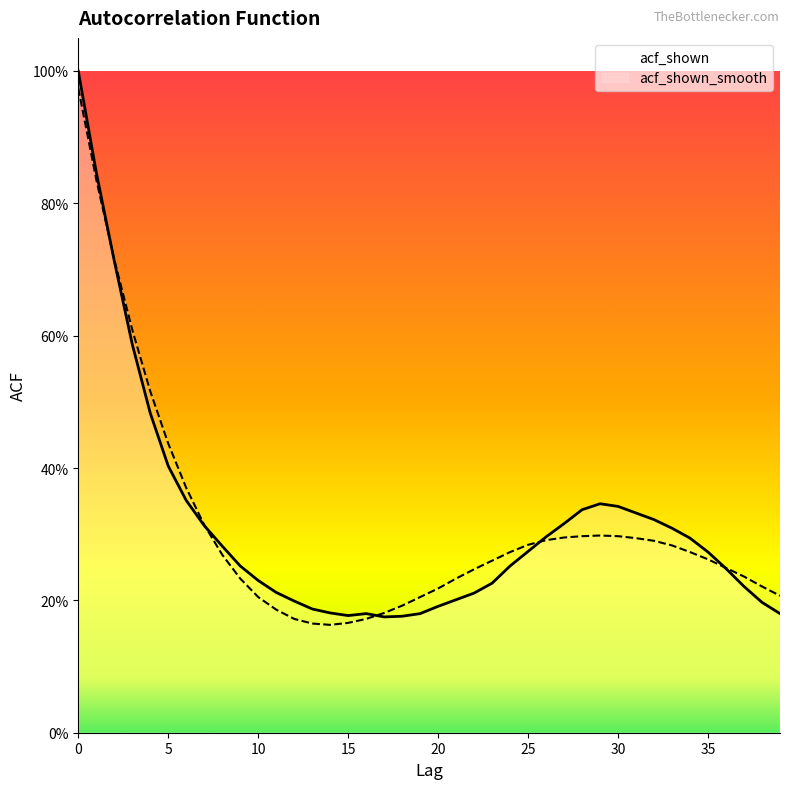

Which series has the largest total across all categories?

acf_shown